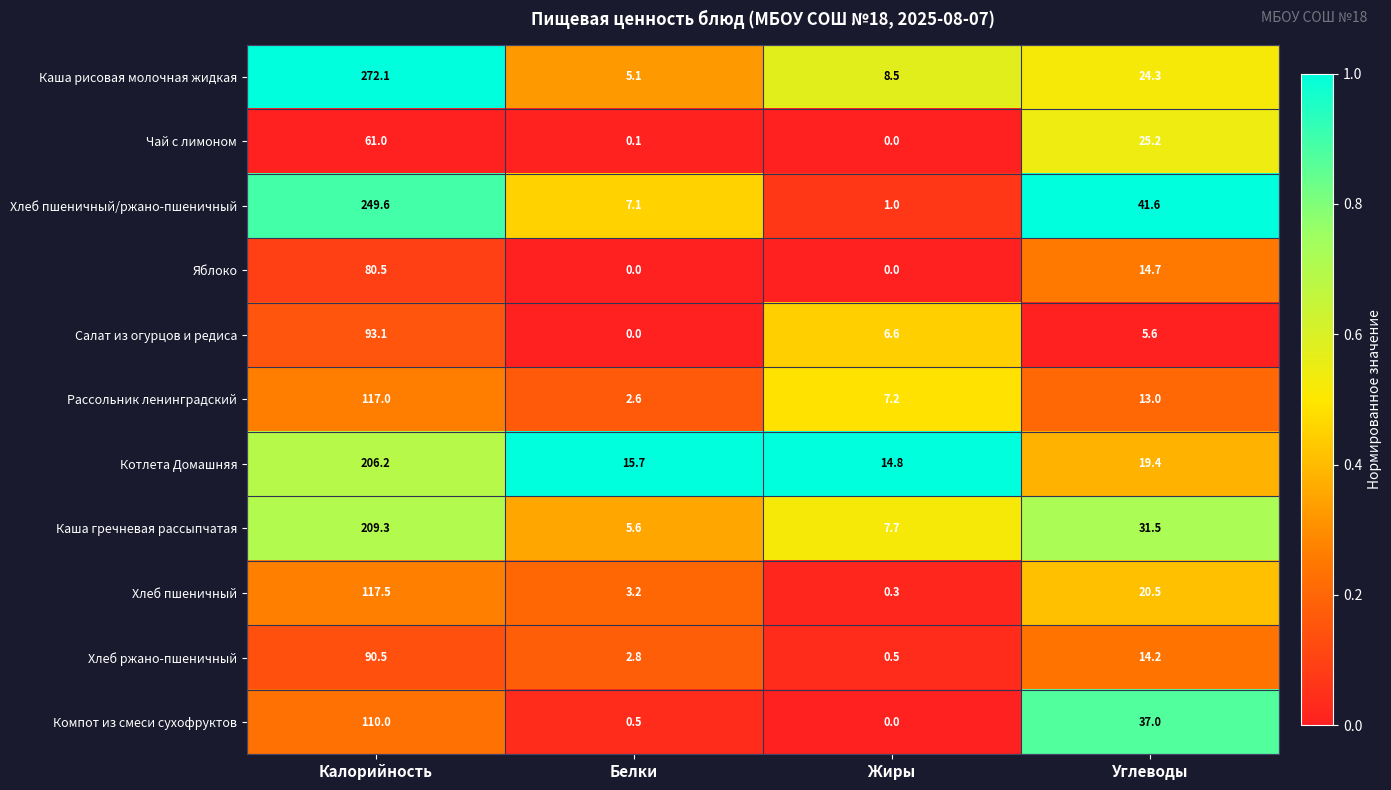

True or false: Яблоко has a value of 21.1 at Углеводы.

False